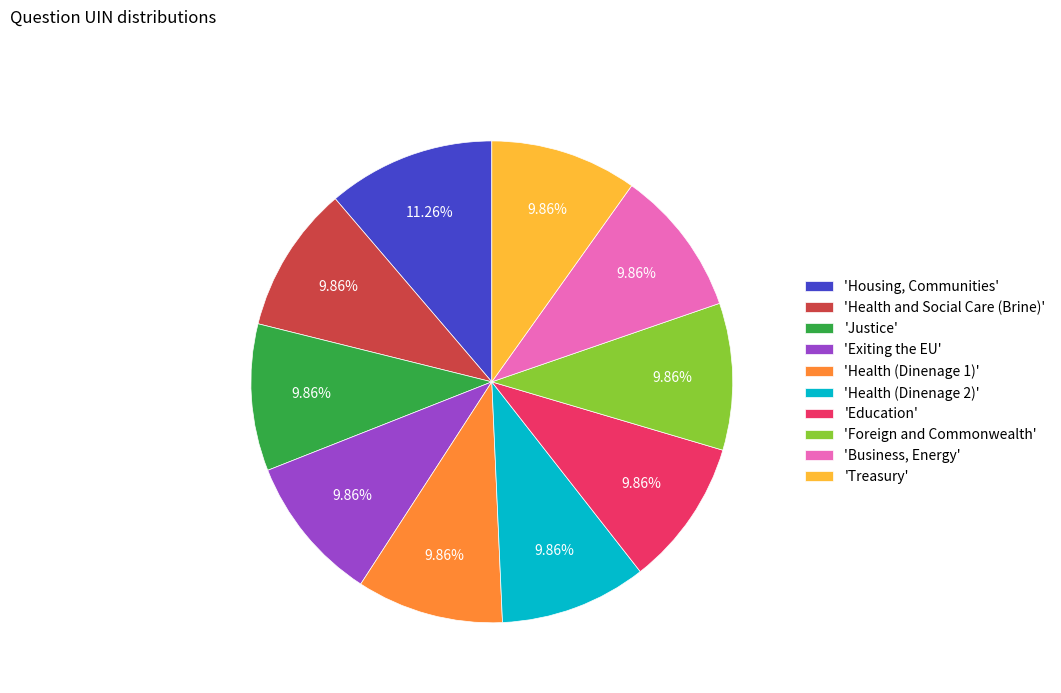

Do 'Business, Energy' and 'Justice' together represent more than half of the pie?

No